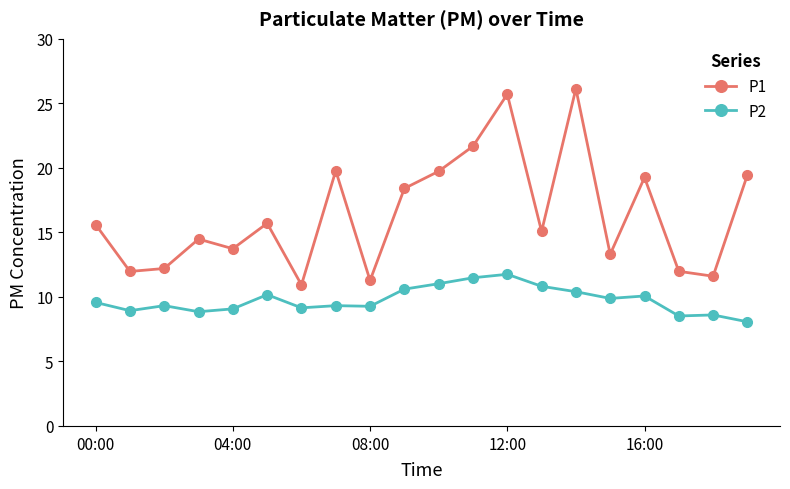

Which series has the largest total across all categories?

P1